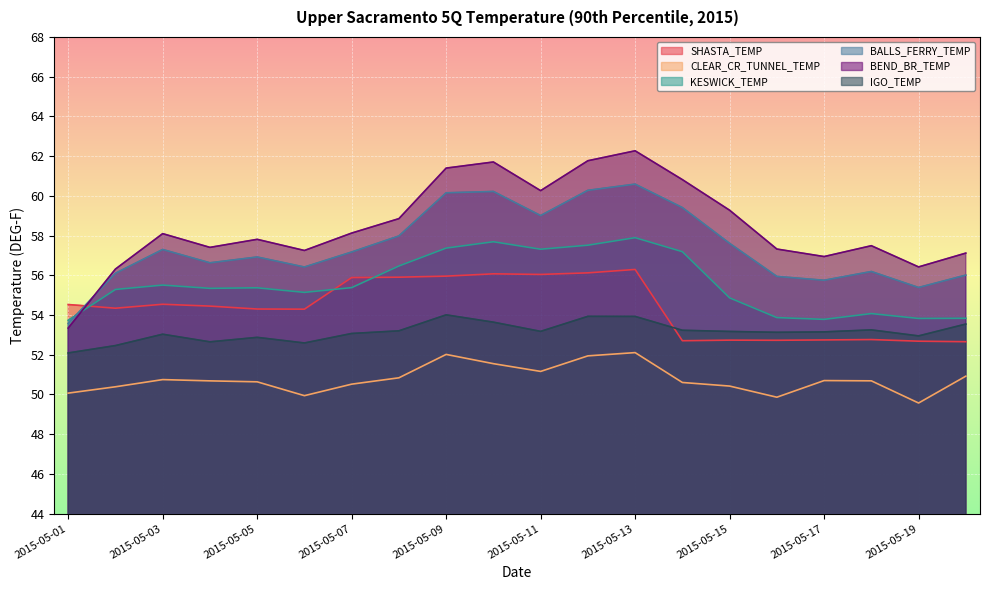

Which series ends up on top after the final intersection of SHASTA_TEMP and KESWICK_TEMP?

KESWICK_TEMP